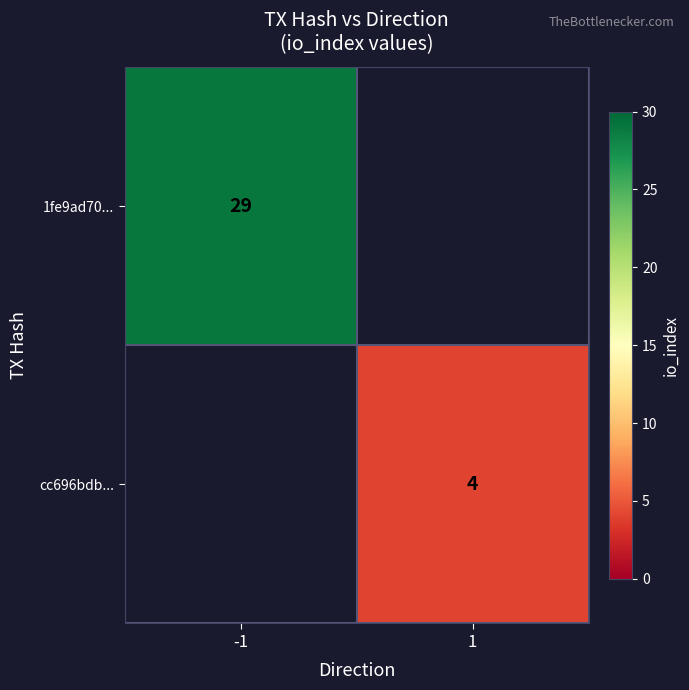

Is it true that cc696bdb... equals 4 at 1?

True